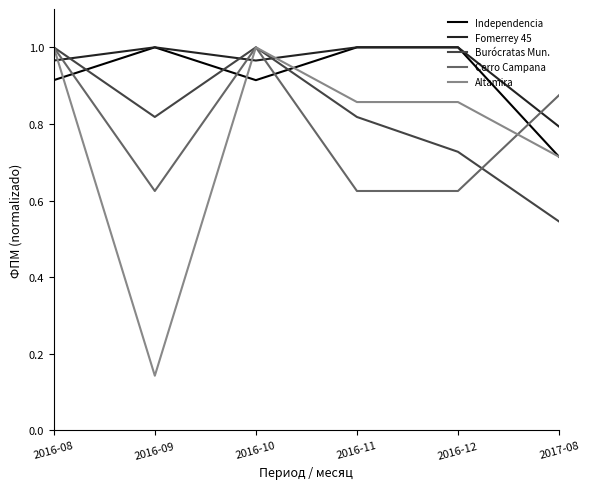

True or false: Cerro Campana has a value of 1.3 at 2017-08.

False